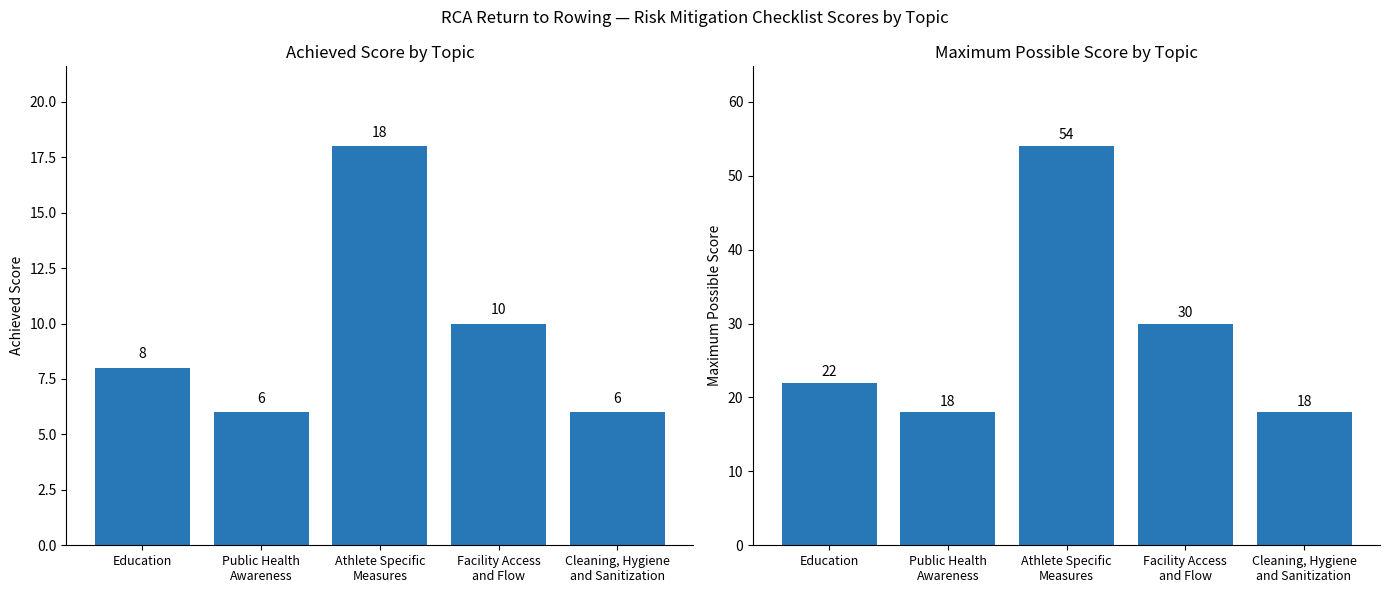

What is the average value of the Achieved Score series?

10